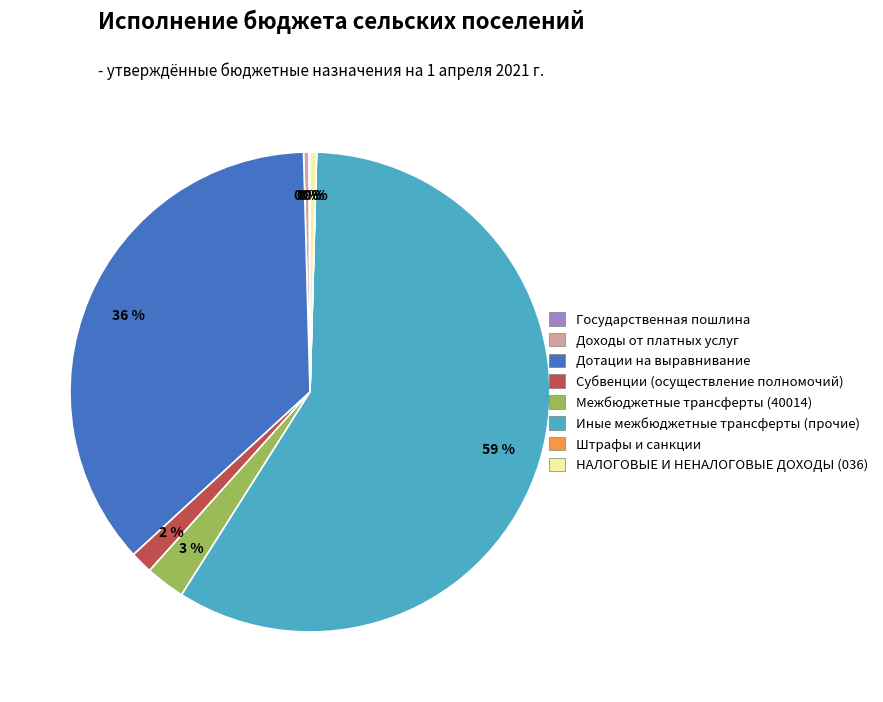

What is the largest slice in the pie chart?

Иные межбюджетные трансферты (прочие)